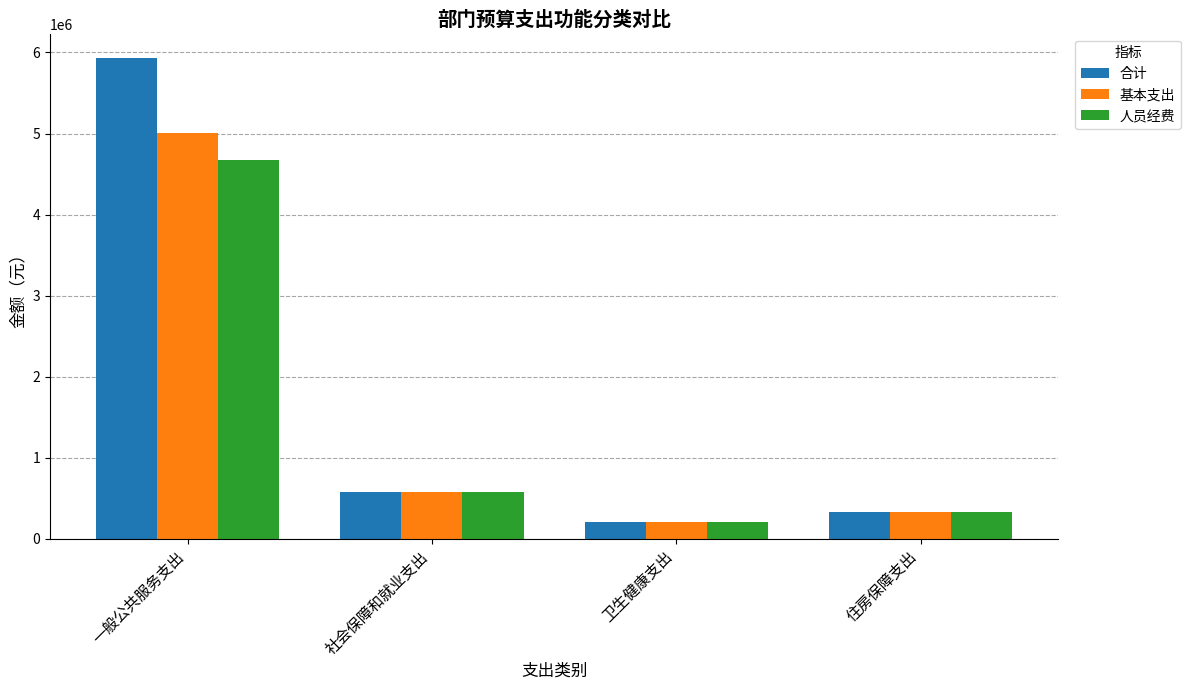

Rank the series by their average value, from highest to lowest.

合计, 基本支出, 人员经费